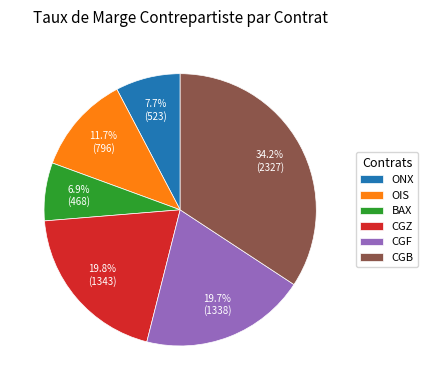

Between ONX and CGZ, which is larger?

CGZ